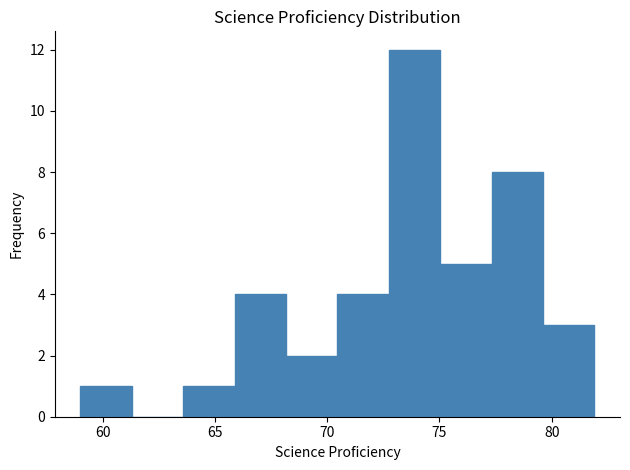

Reading left to right, list every bar in this chart as the range it spans on the x-axis followed by its height. Neither the bar edges nor the heights are printed on the chart, so give them approximately, as read against the axes.

59.0 to 61.5: 1
61.5 to 63.5: 0
63.5 to 66.0: 1
66.0 to 68.0: 4
68.0 to 70.5: 2
70.5 to 72.5: 4
72.5 to 75.0: 12
75.0 to 77.5: 5
77.5 to 79.5: 8
79.5 to 82.0: 3